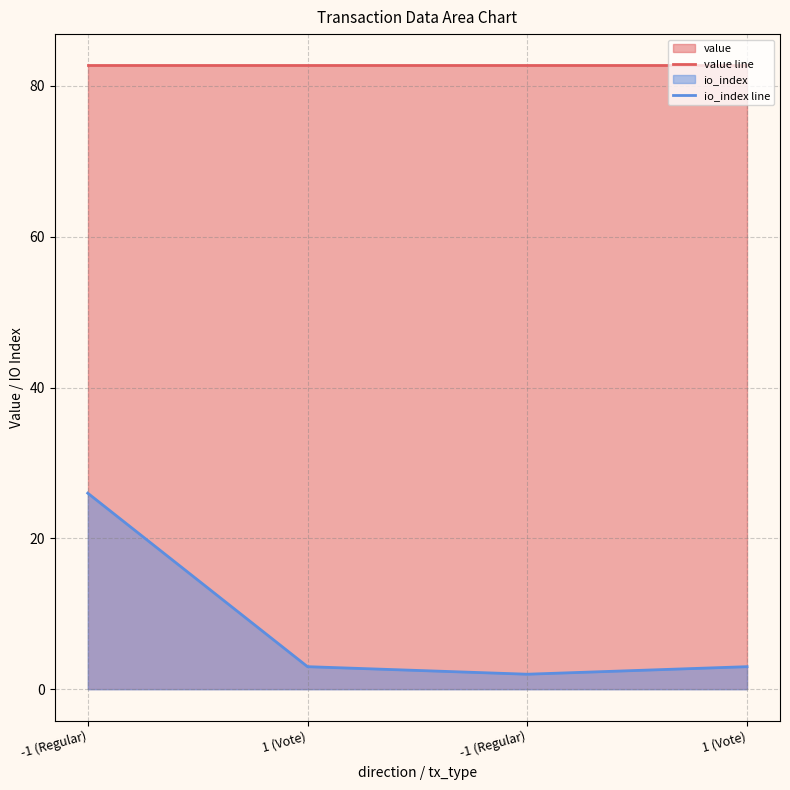

Is it true that io_index line equals 3.0 at 1 (Vote)?

True